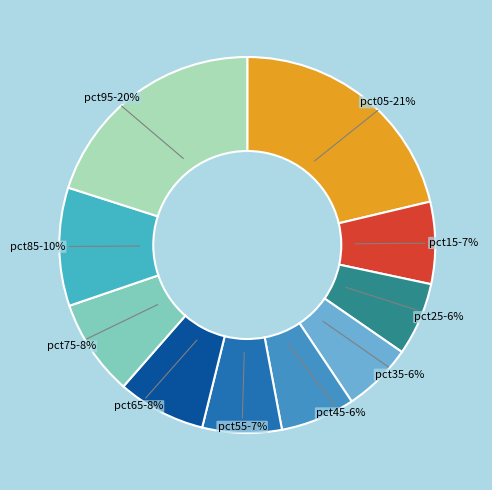

Does pct55 account for over 50% of the chart?

No